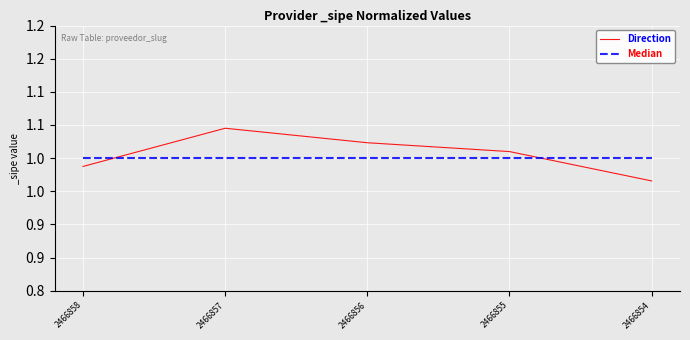

Between 2466857 and 2466856, which is larger?

2466857